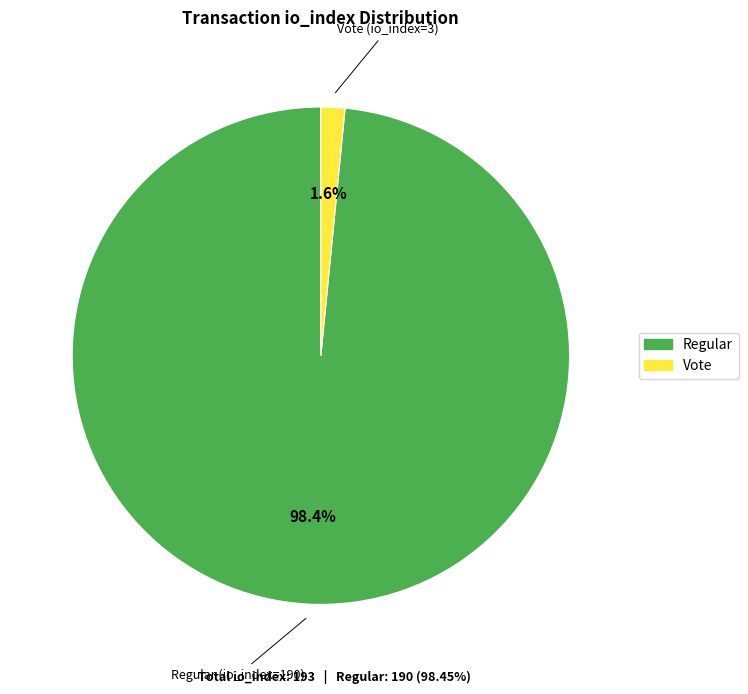

Is there a majority slice in this chart?

Yes